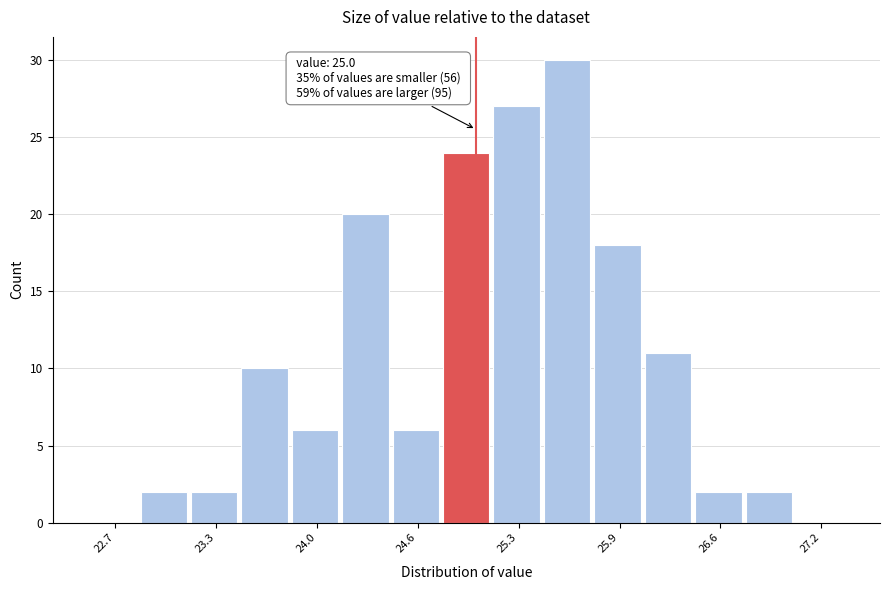

Around what value on the x-axis is the tallest bar? Give the approximate position of its centre, as read against the axis.

25.6